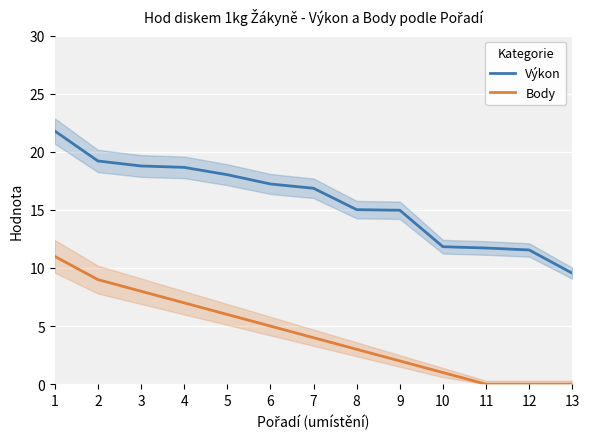

Reading left to right, list all the values displayed in this chart.

Výkon: 1=21.8	2=19.2	3=18.8	4=18.7	5=18.0	6=17.2	7=16.9	8=15.0	9=15.0	10=11.8	11=11.7	12=11.6	13=9.6
Body: 1=11.0	2=9.0	3=8.0	4=7.0	5=6.0	6=5.0	7=4.0	8=3.0	9=2.0	10=1.0	11=0.0	12=0.0	13=0.0